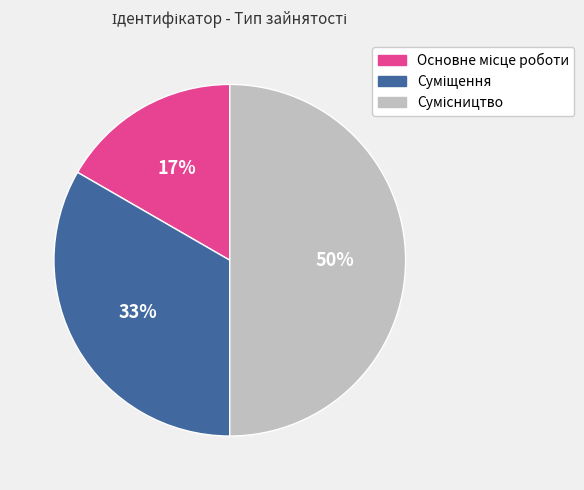

To the nearest percent, what is the average slice percentage?

33%